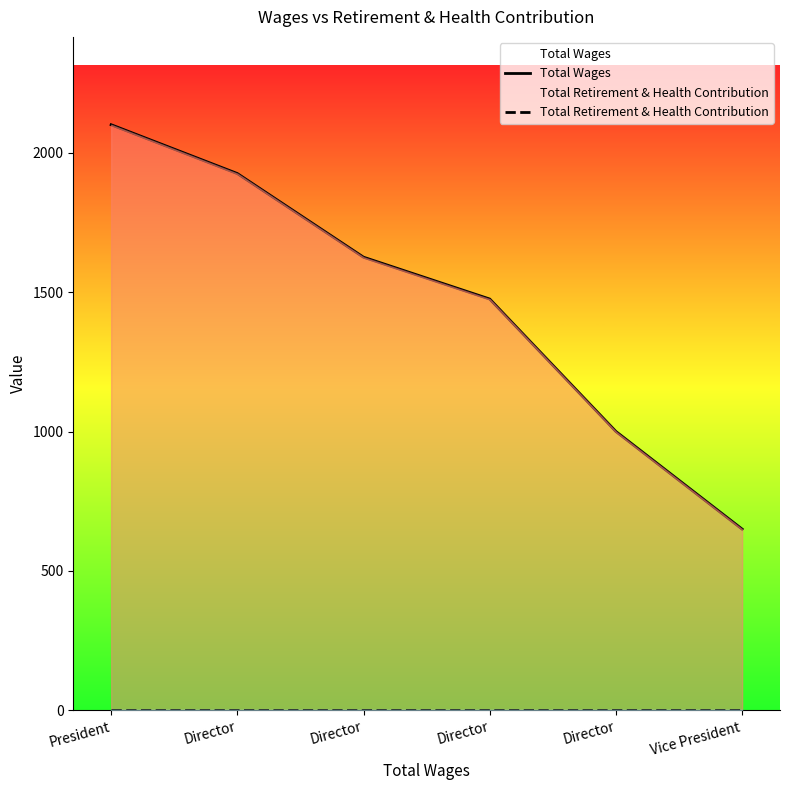

At how many categories does at least one series exceed 772?

5